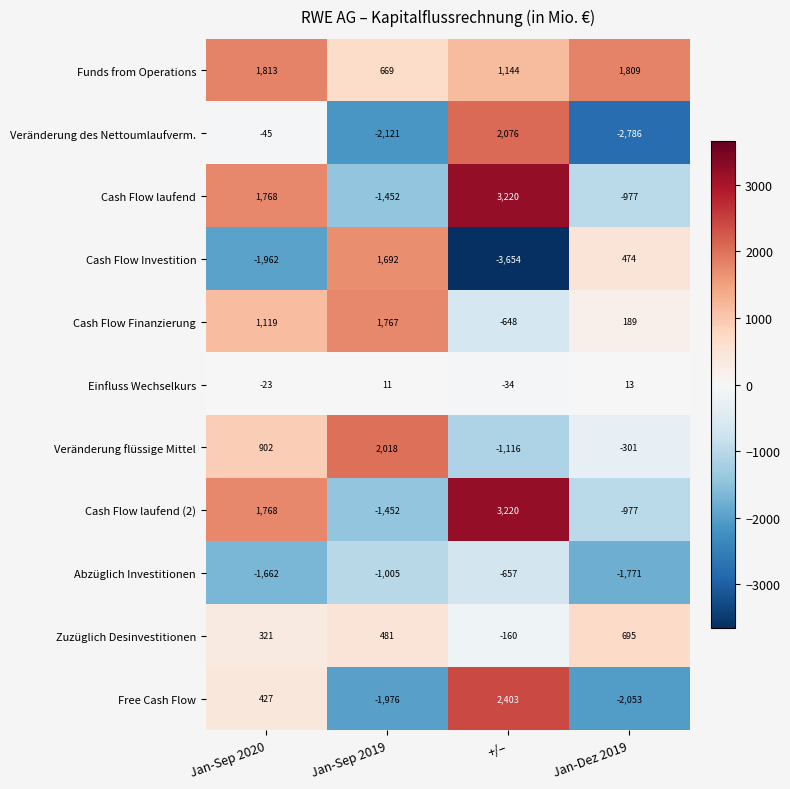

Read the Funds from Operations value at Jan-Sep 2019, to the nearest 10.

670